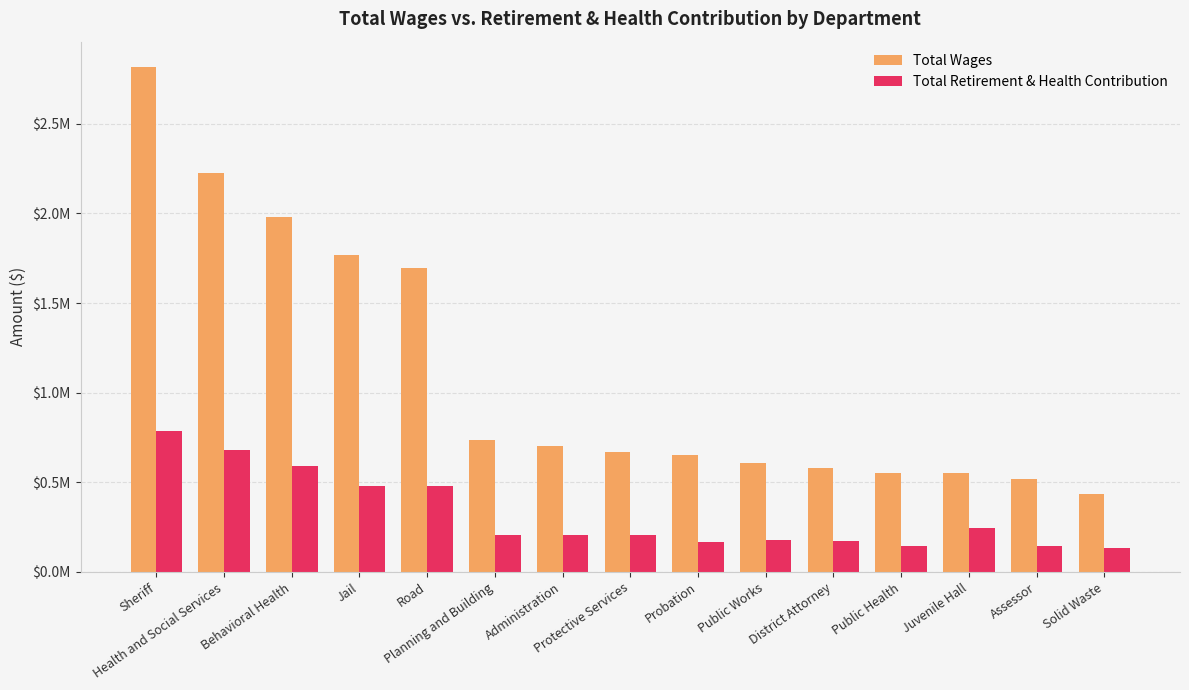

Is it true that Total Retirement & Health Contribution equals 872474 at Behavioral Health?

False